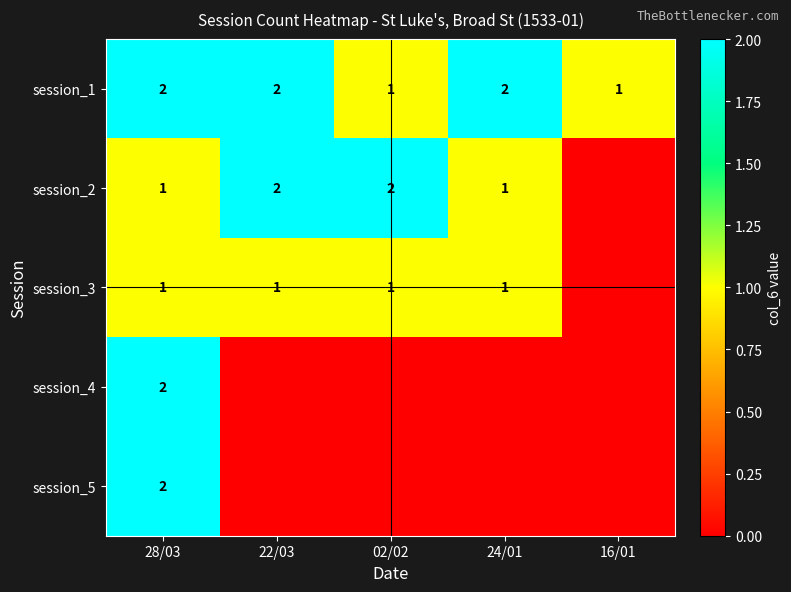

What is the sum of the session_2 values at 02/02 and 22/03?

4